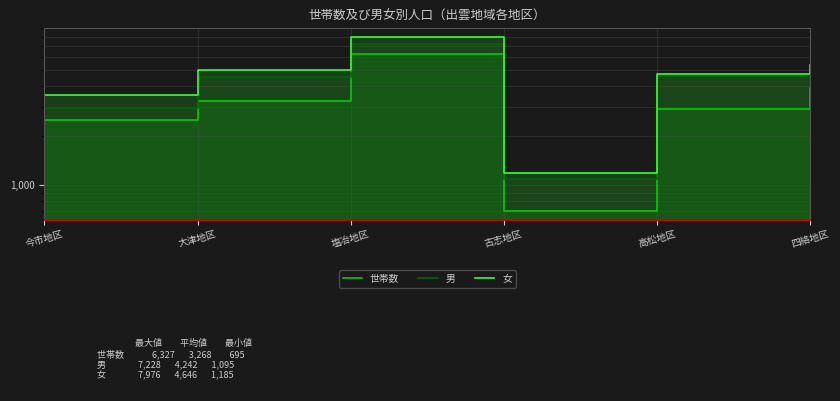

Rank the series by their maximum value, from lowest to highest.

世帯数, 男, 女